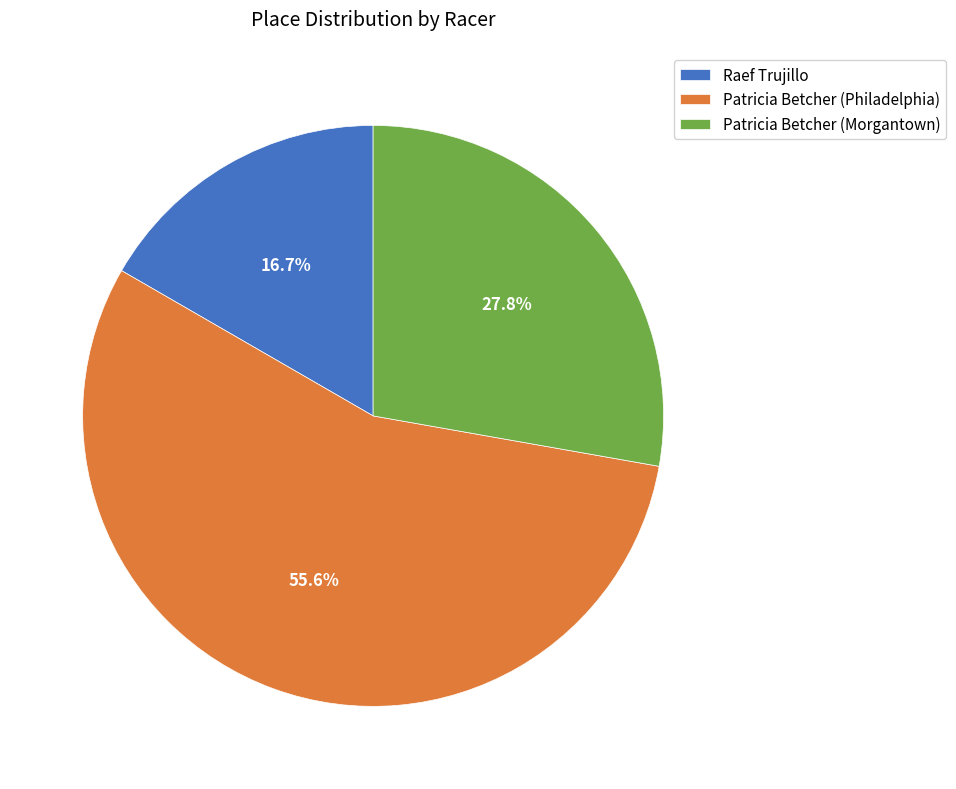

Approximately how many times larger is the value at Patricia Betcher (Philadelphia) compared to Raef Trujillo?

3.3